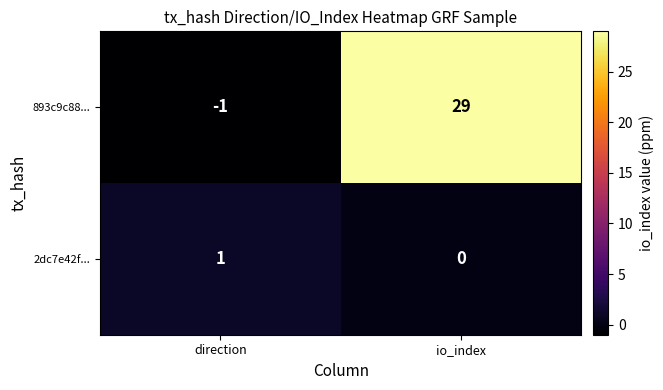

How many data points in 893c9c88... are less than 29?

1